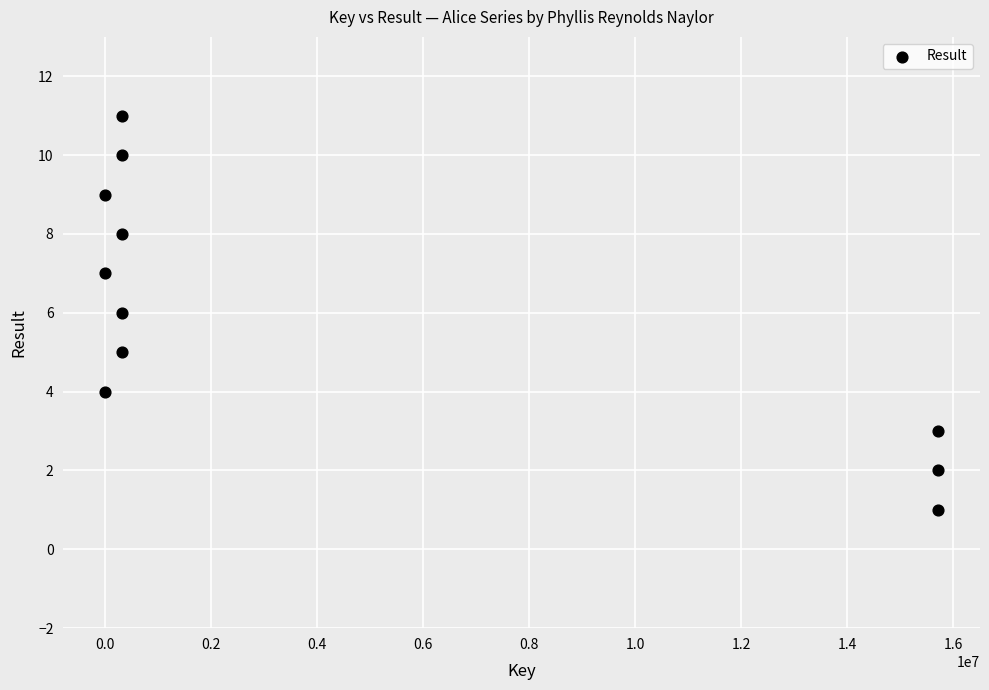

What is the range of Y values (max minus min)?

10